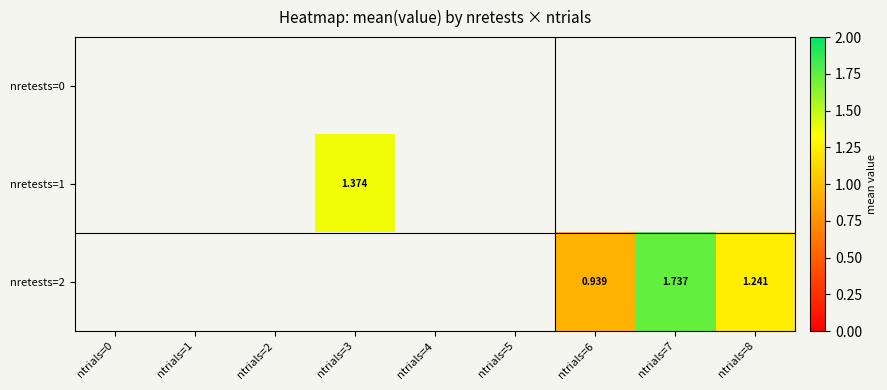

What is the minimum value shown in the chart?

0.9